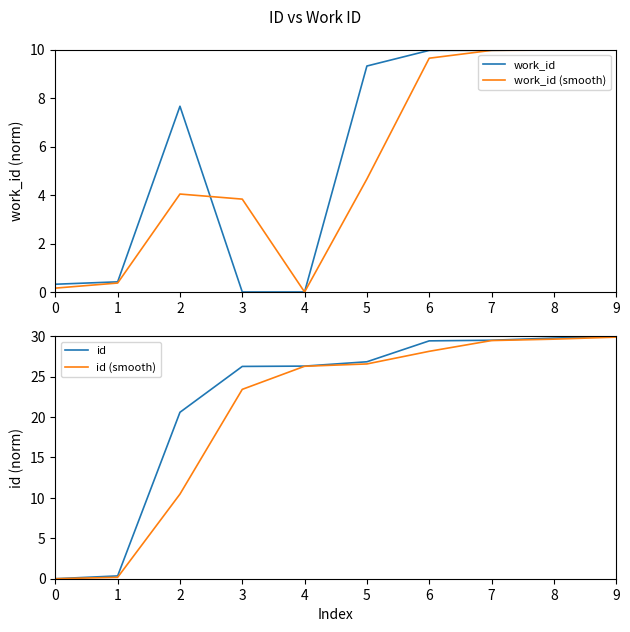

At which category does work_id (smooth) reach its first local valley?

4